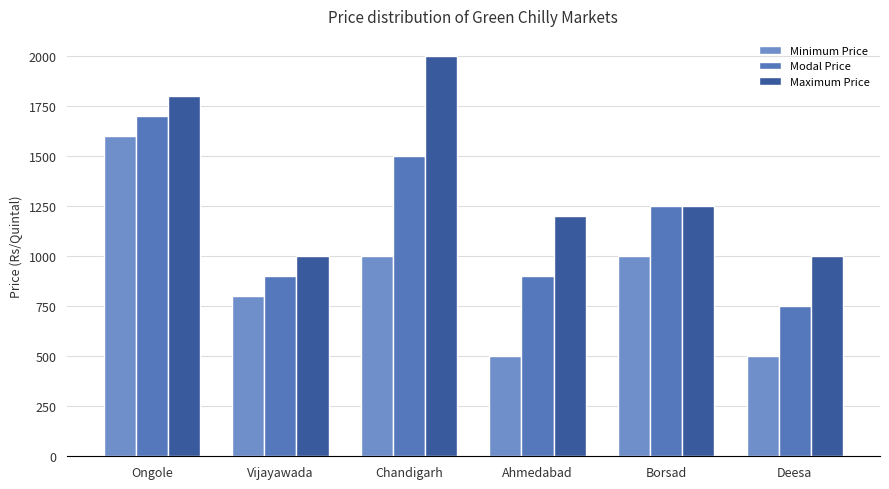

How many values in the Maximum Price series are below 1250?

3